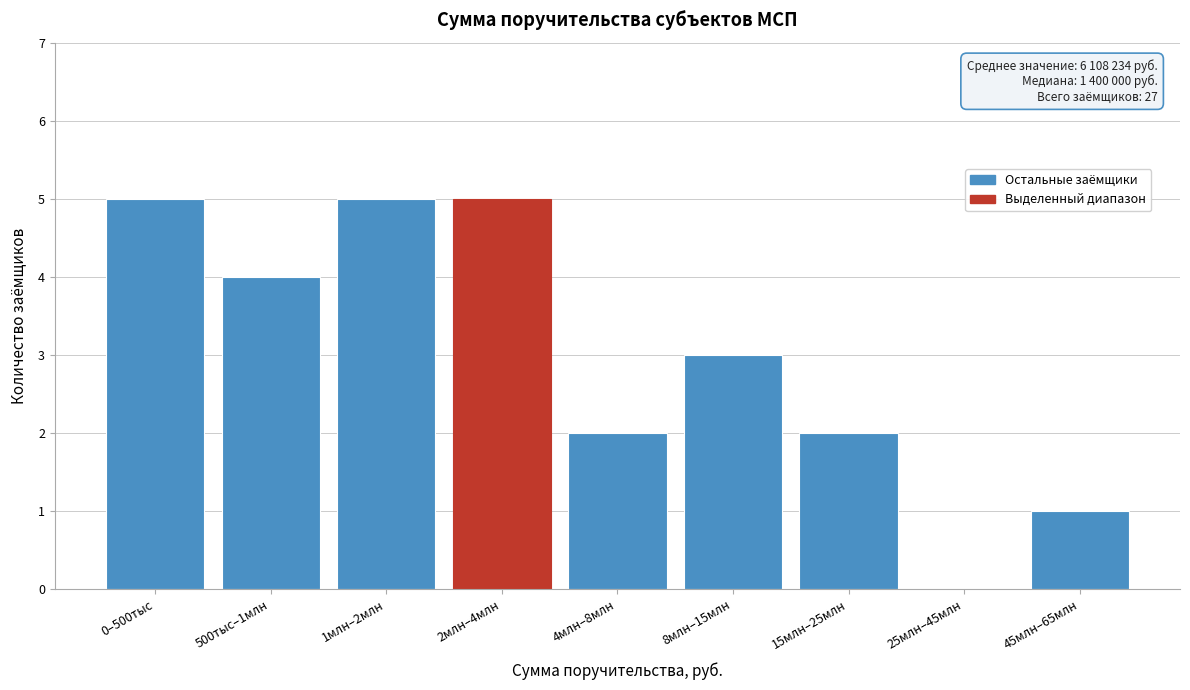

Reading left to right, list all the values displayed in this chart.

0–500тыс=5	500тыс–1млн=4	1млн–2млн=5	2млн–4млн=5	4млн–8млн=2	8млн–15млн=3	15млн–25млн=2	25млн–45млн=0	45млн–65млн=1